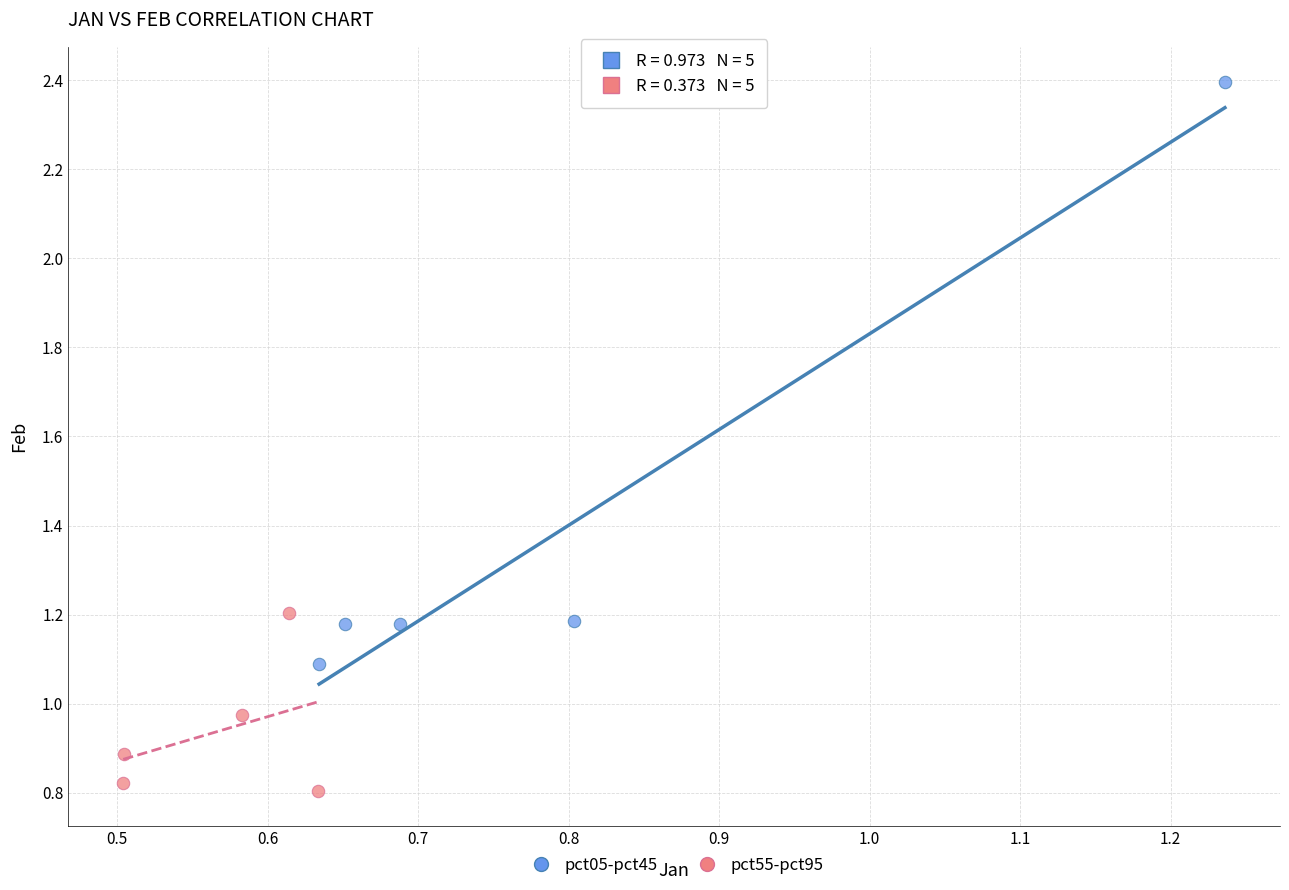

Which series has the widest spread of Y values?

pct05-pct45